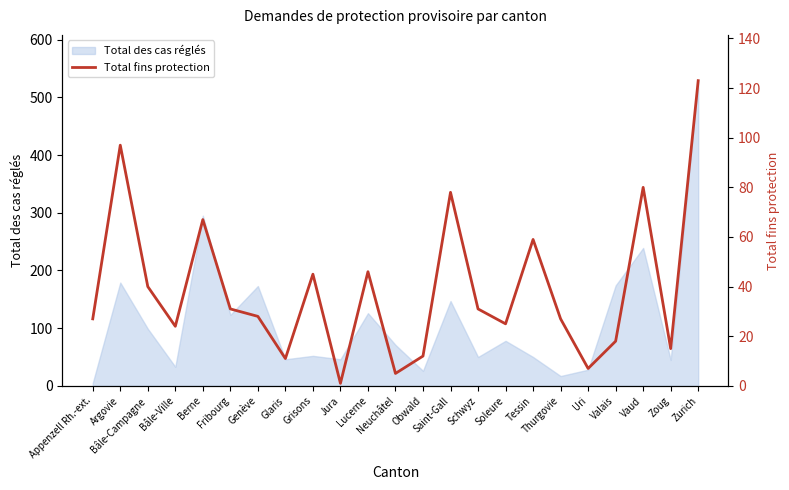

The value of Total des cas réglés at Schwyz is 17. True or false?

False